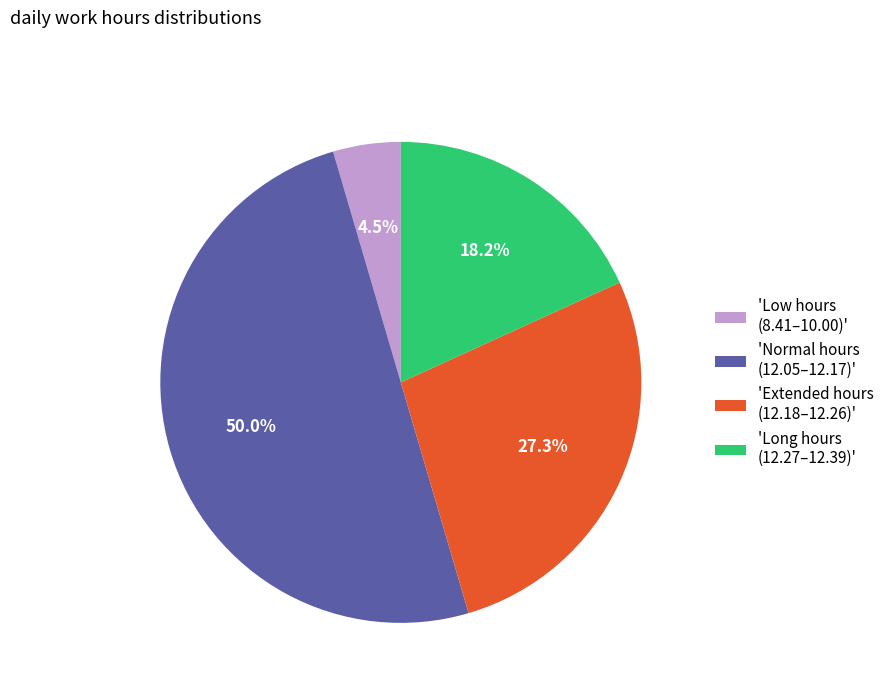

Which category accounts for the majority?

'Normal hours (12.05–12.17)'